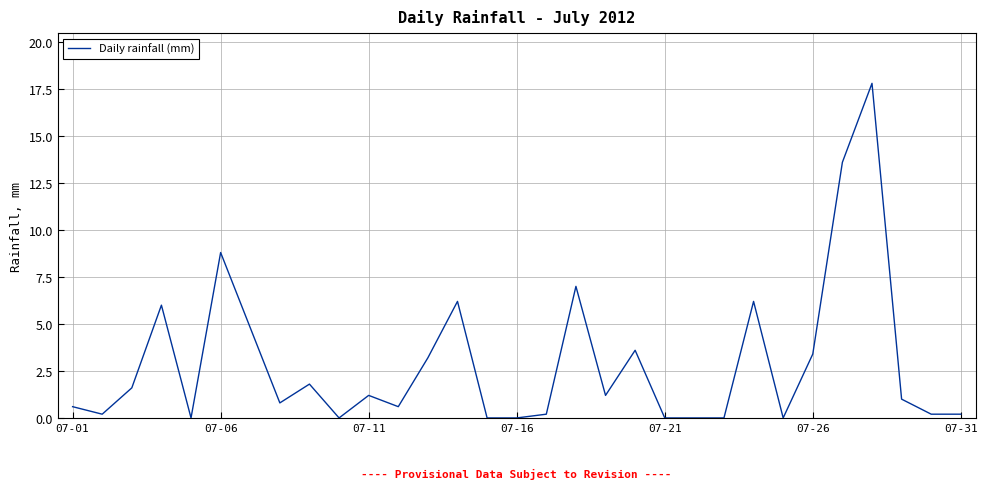

What is the difference between the maximum and minimum values?

17.8